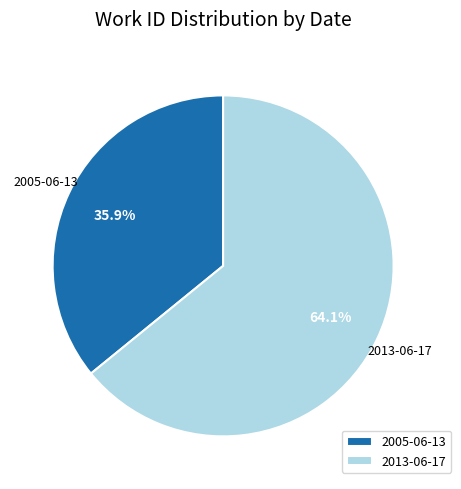

Which category accounts for the majority?

2013-06-17